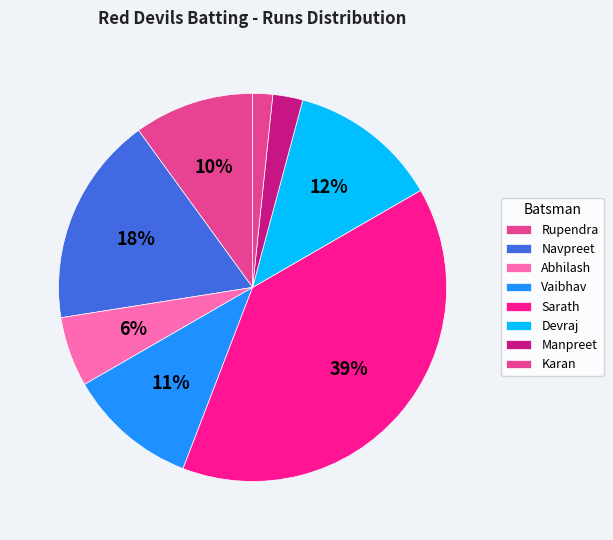

Is Sarath the majority of the pie?

No